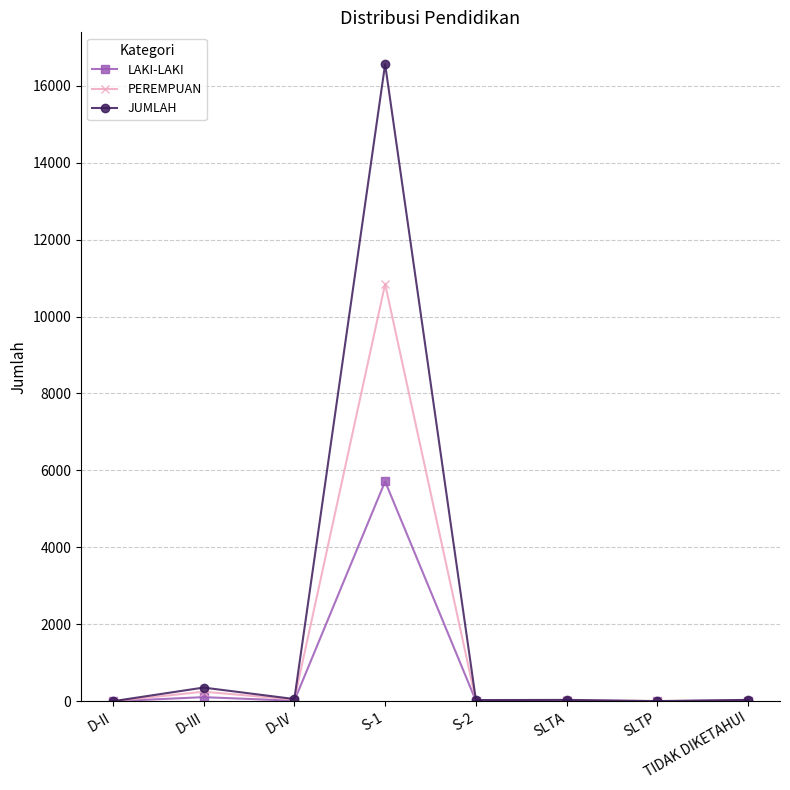

What is the minimum value for LAKI-LAKI?

1